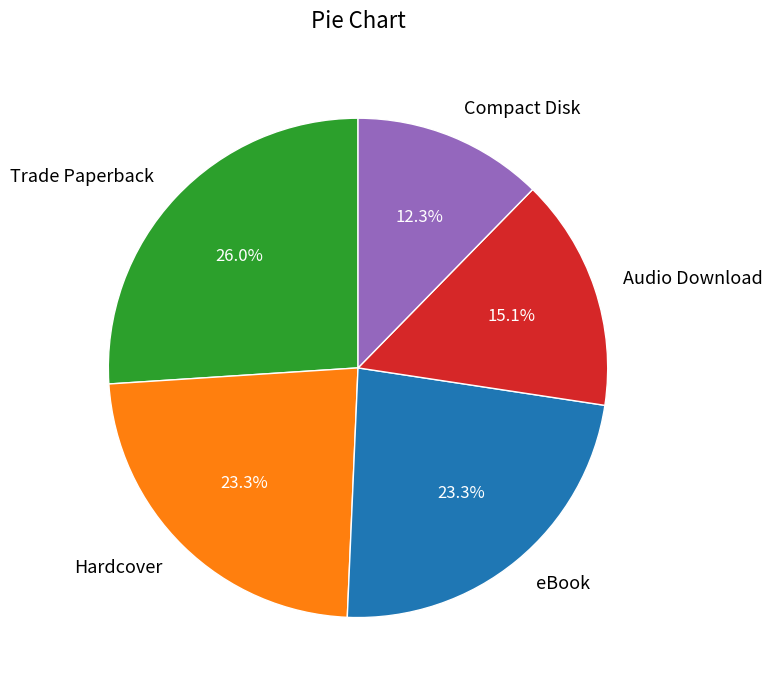

Count the number of slices in the pie.

5